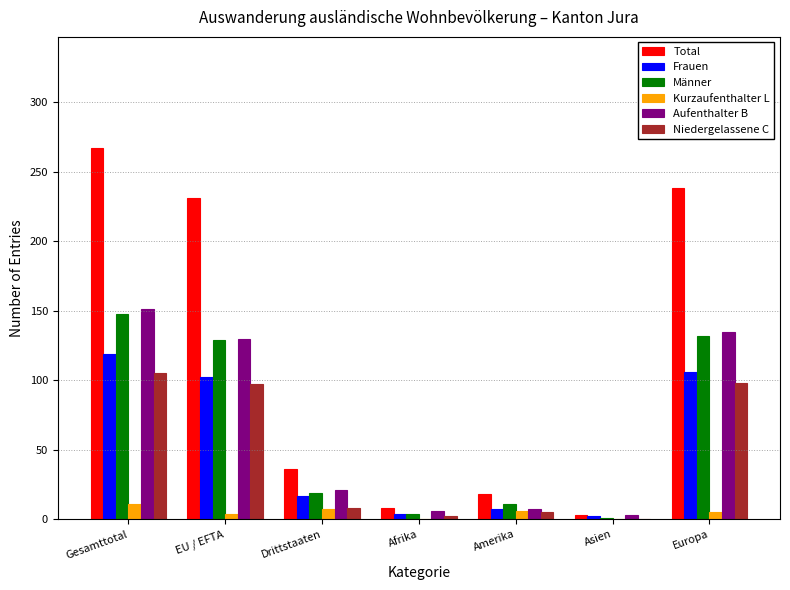

What is the sum of the Aufenthalter B values at EU / EFTA and Amerika?

137